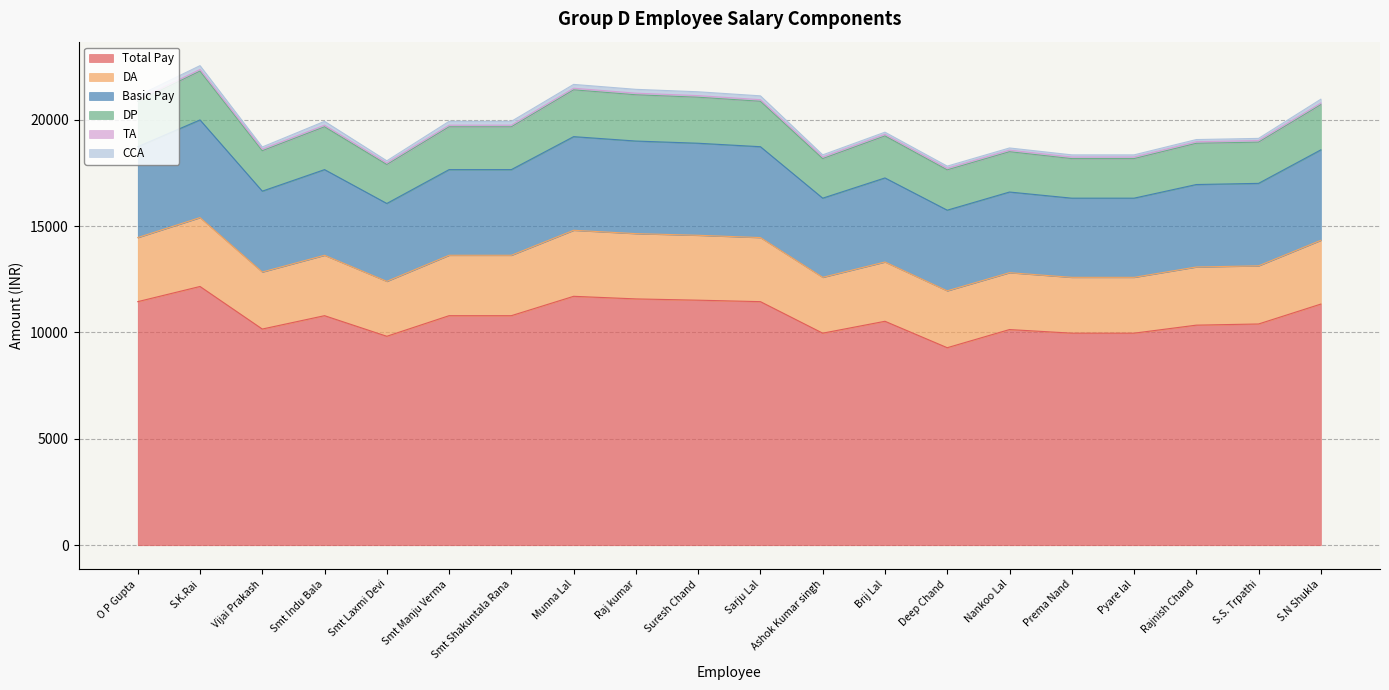

Where is the first local minimum for DA?

Vijai Prakash